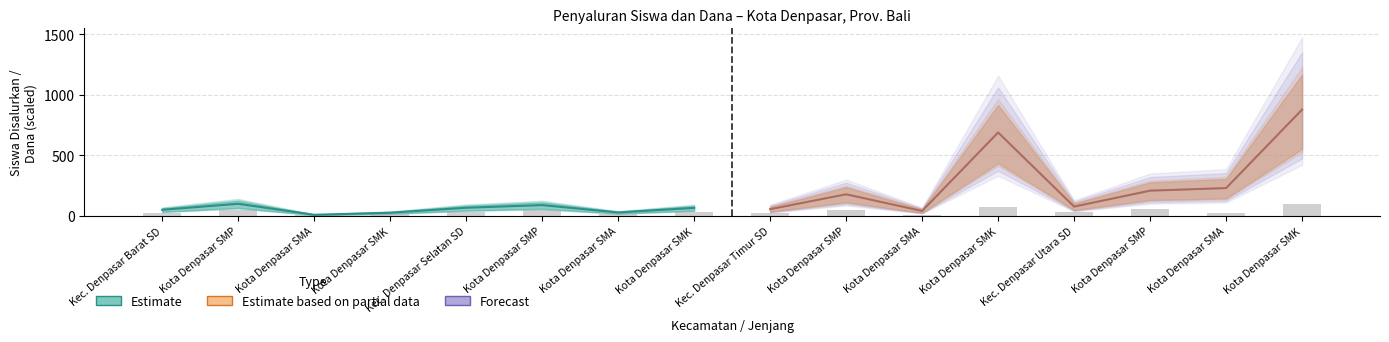

True or false: Estimate based on partial data has a value of 289.4 at Kota Denpasar SMK.

False